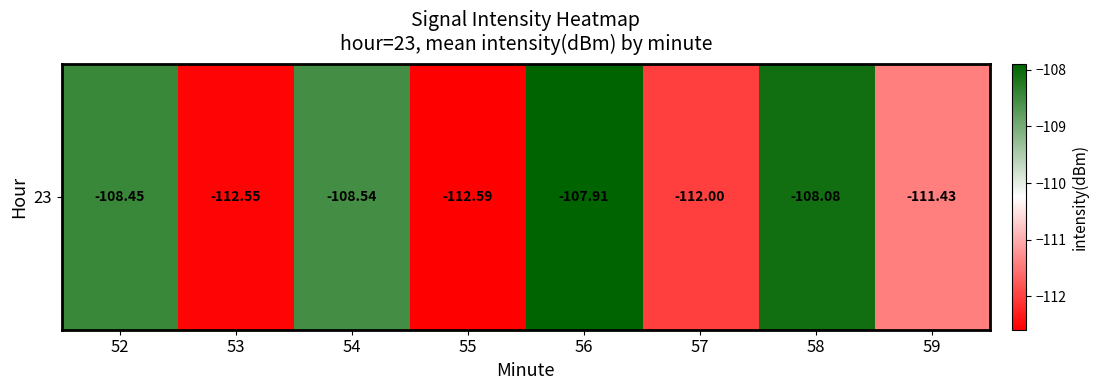

List the labels in order of value, largest first.

56, 58, 52, 54, 59, 57, 53, 55